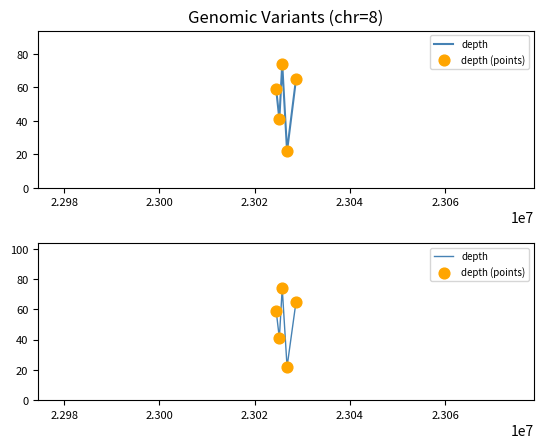

Which series has the largest Y range (max minus min)?

depth